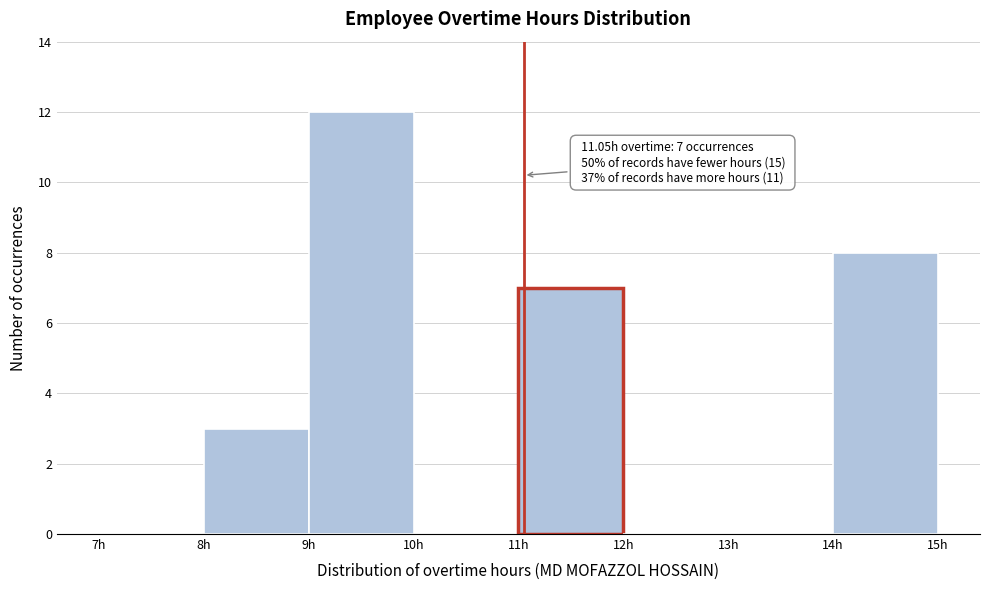

Which range on the x-axis has the tallest bar?

9 to 10